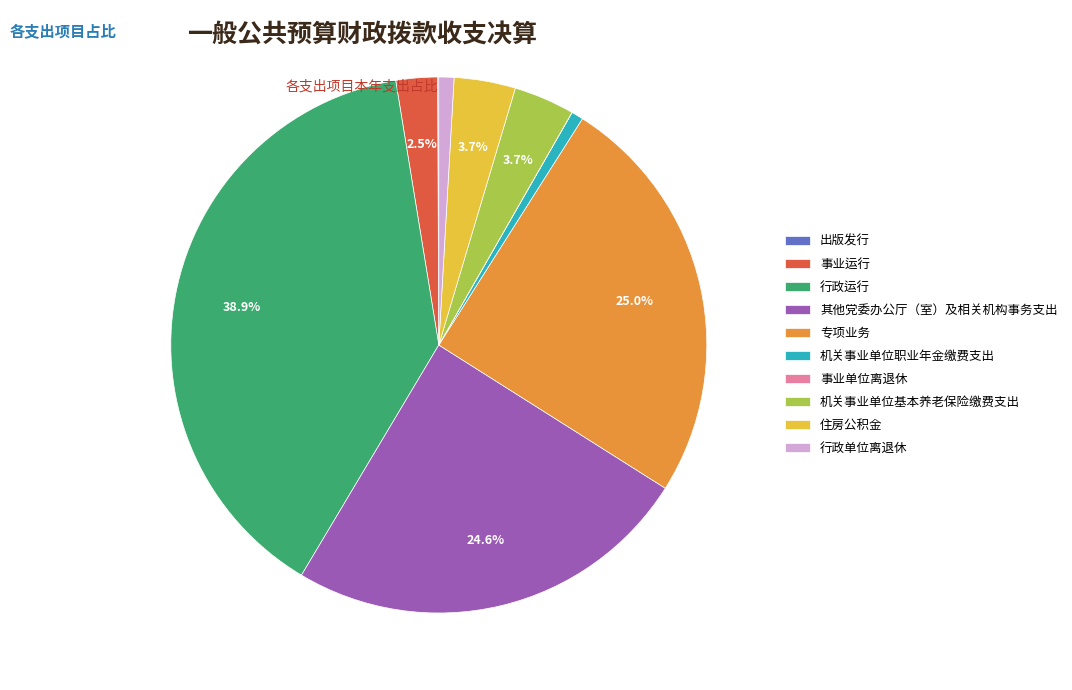

Combined, what portion of the pie is 行政运行 and 事业运行?

41.4%